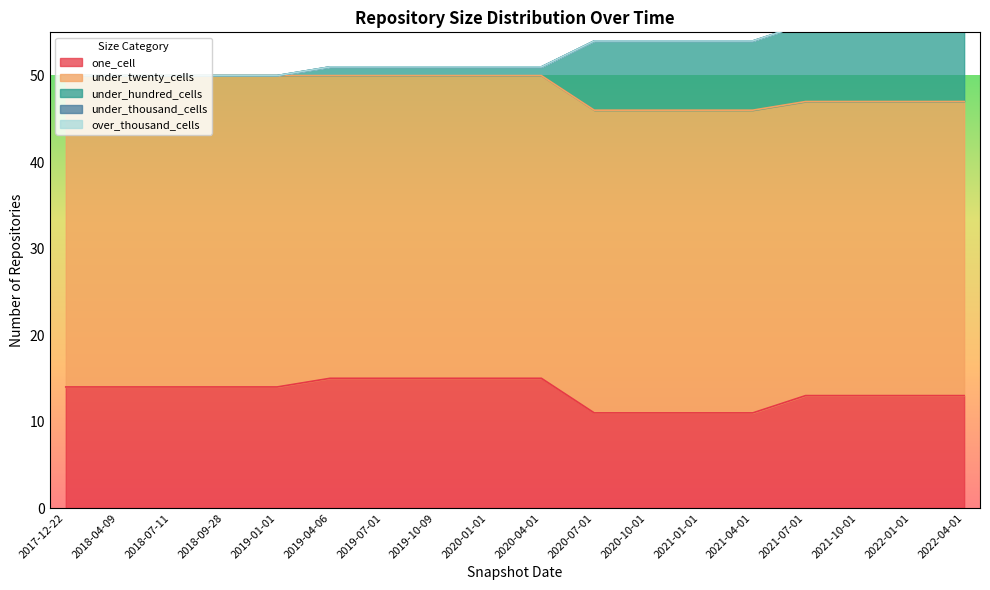

How many lines are shown in the chart?

5